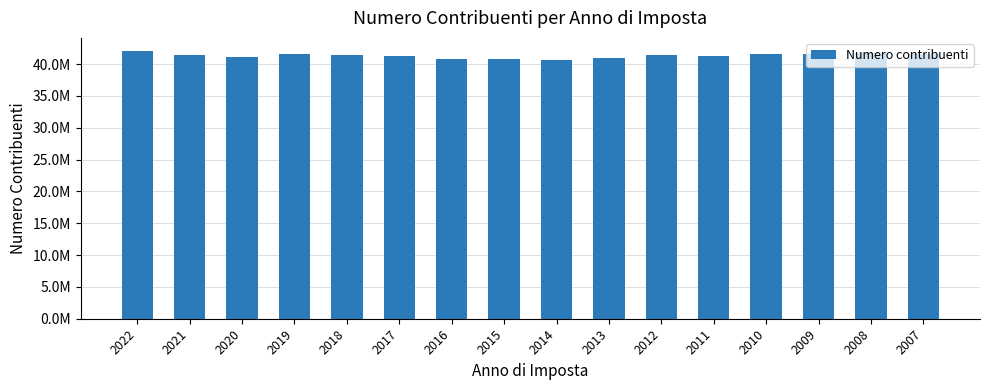

How many data points are less than 41414154?

8